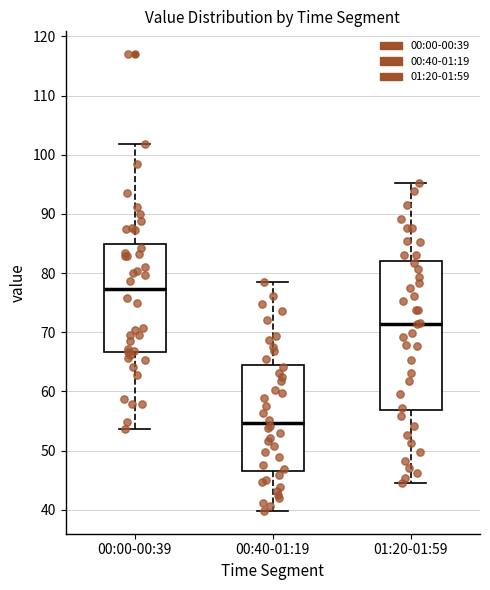

Reading left to right, transcribe this box plot: for each box, give where its median line is, the range the box spans, and where its two whiskers end, as read against the y-axis. The values are not printed on the chart, so give them approximately, as read against the axis.

00:00-00:39: median 77, box 67 to 85, whiskers 54 to 102
00:40-01:19: median 55, box 47 to 65, whiskers 40 to 79
01:20-01:59: median 71, box 57 to 82, whiskers 45 to 95